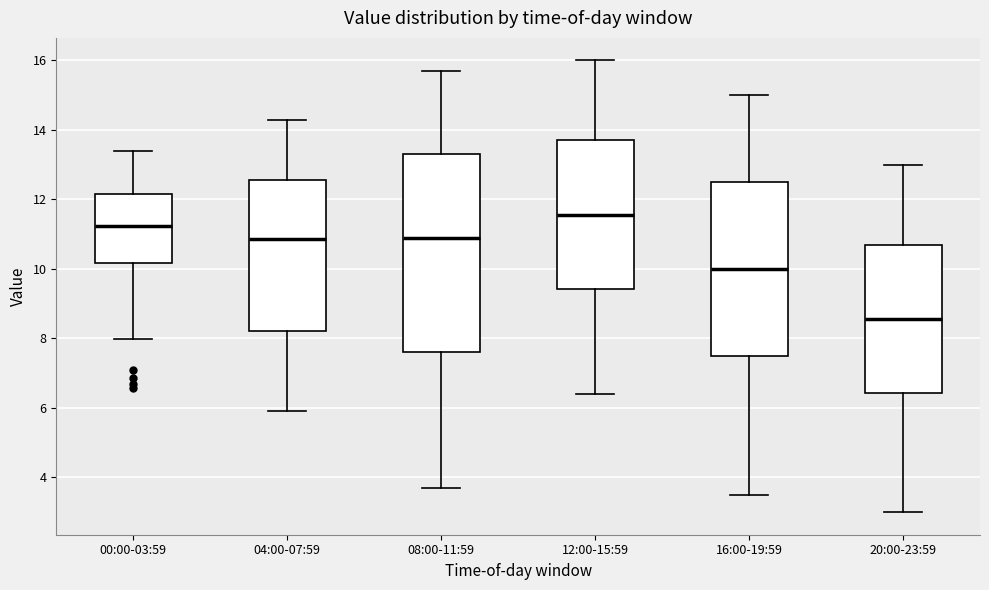

Where does the upper whisker of the box for 04:00-07:59 end on the y-axis? The values are not printed on the chart, so give them approximately, as read against the axis.

14.4